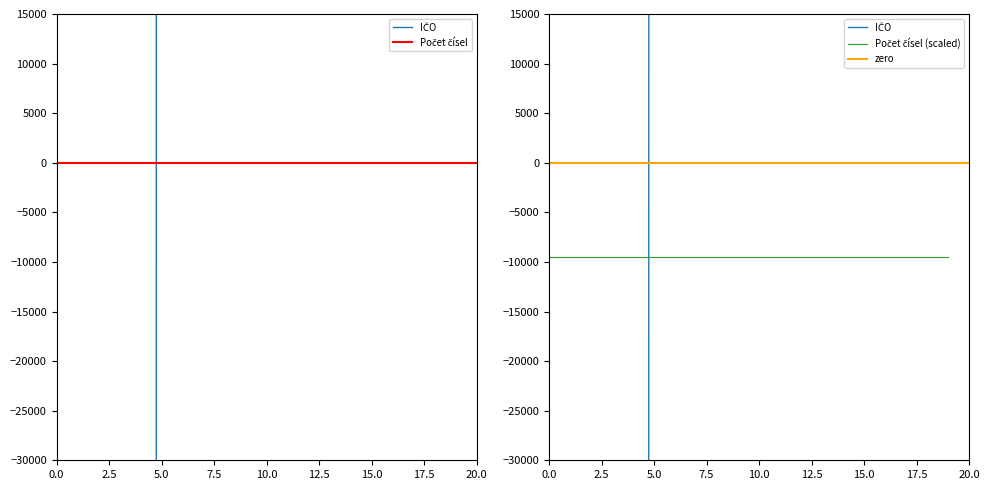

What is the value of the 7th point from the left?

8958265.0